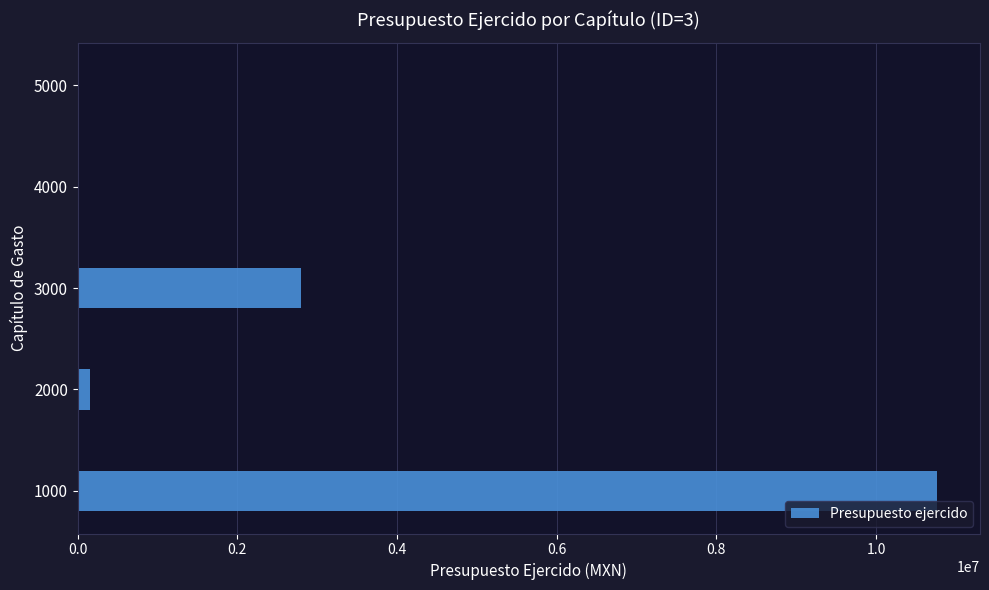

How many values exceed 153153?

3